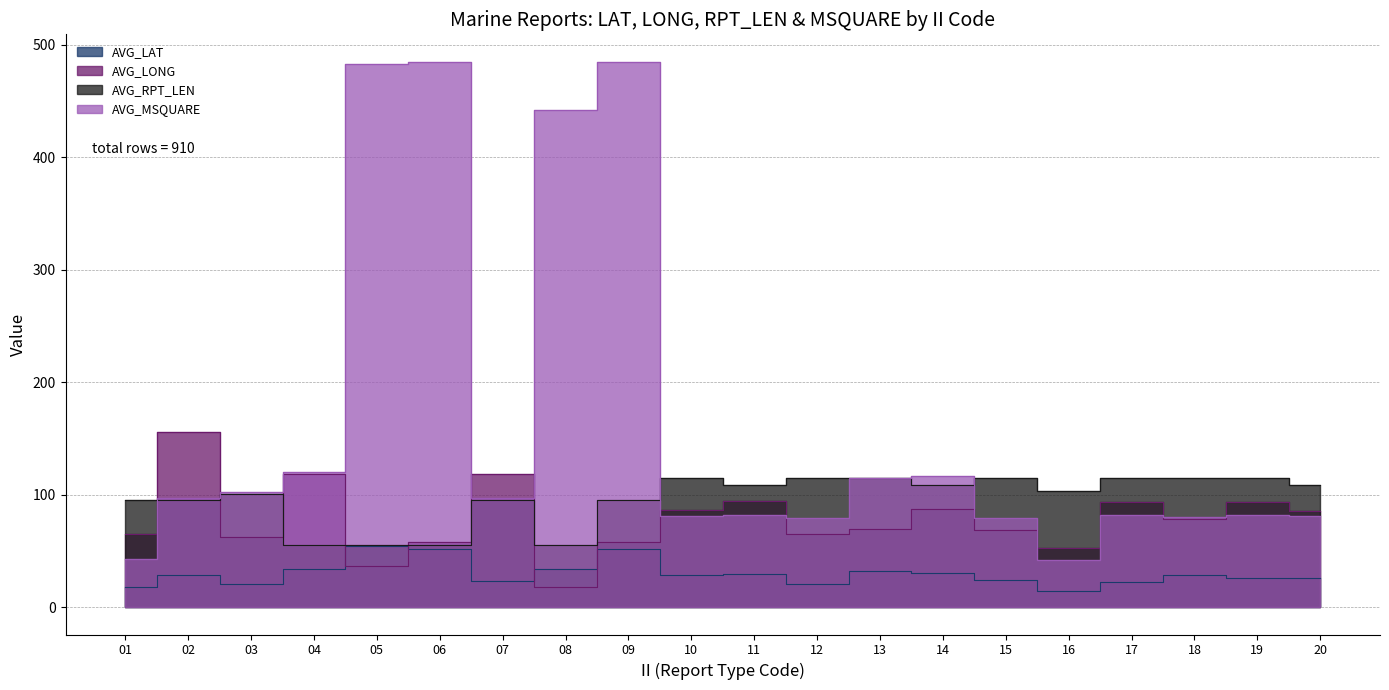

At which category does AVG_LONG reach its first local peak?

02